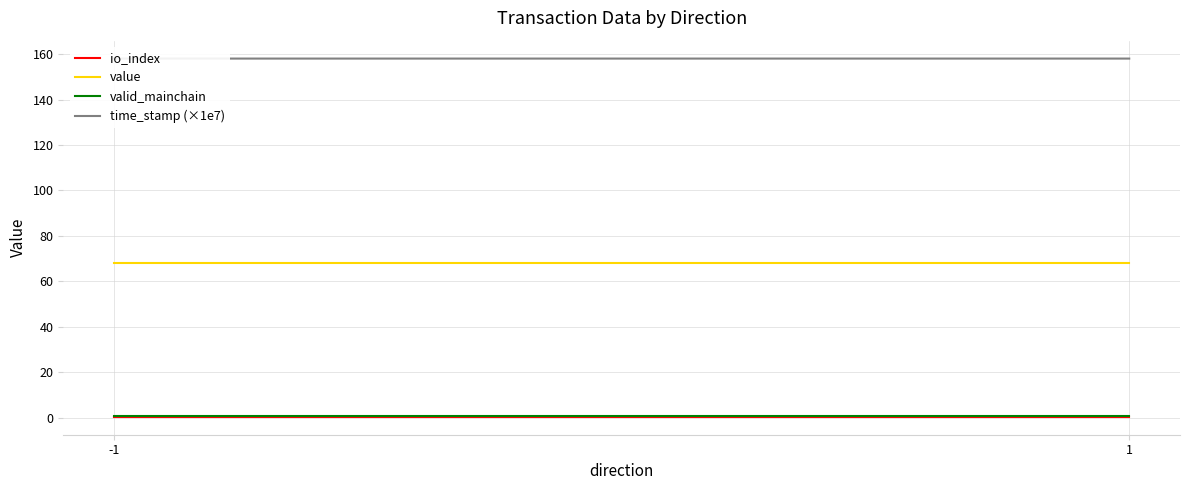

What is the value of the value point at the 2nd from the left?

68.1